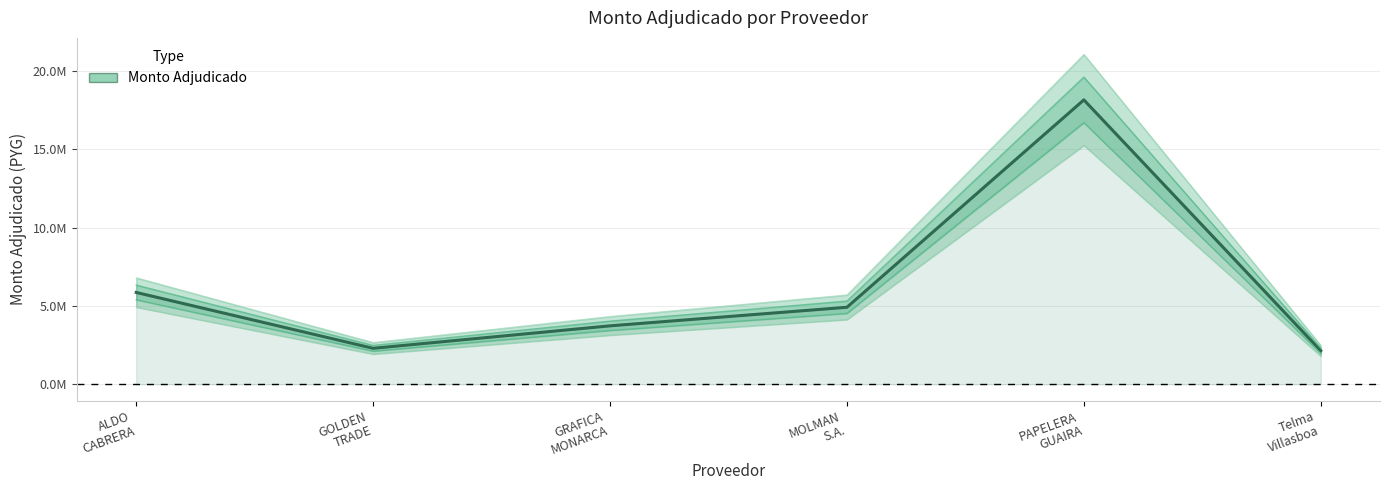

Count the number of values greater than 4915300.

2